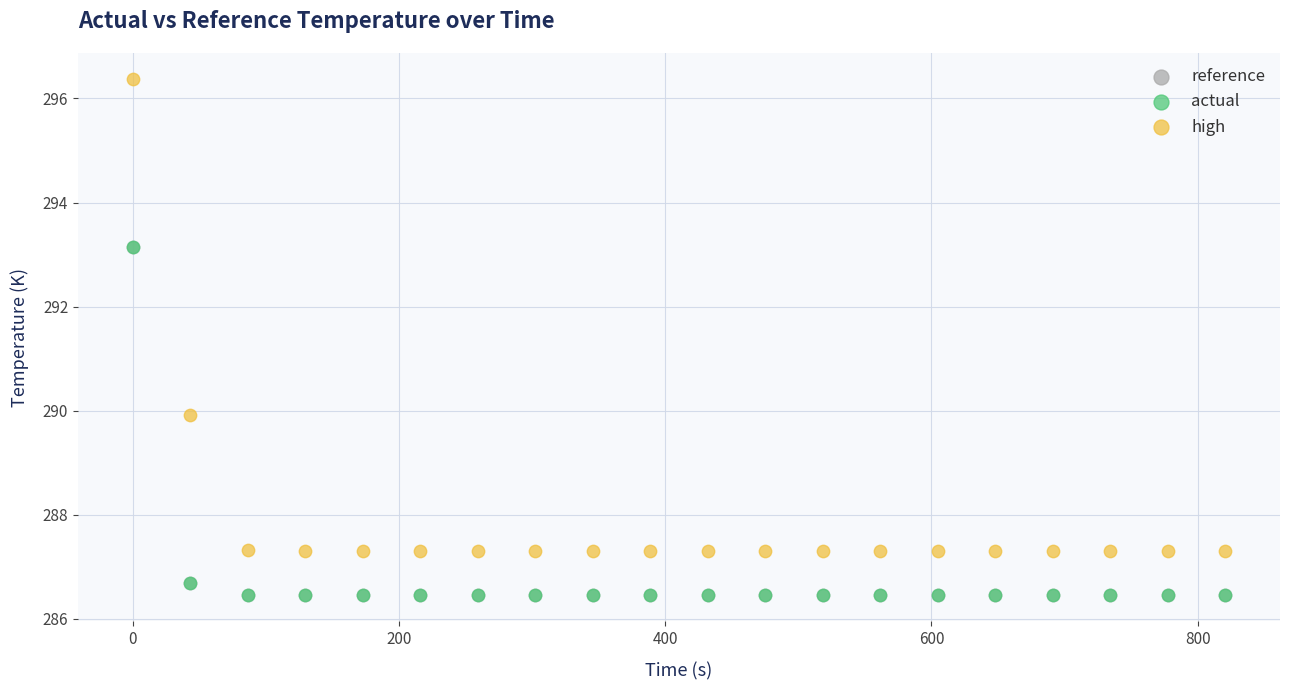

Which series reaches the maximum Y coordinate?

high